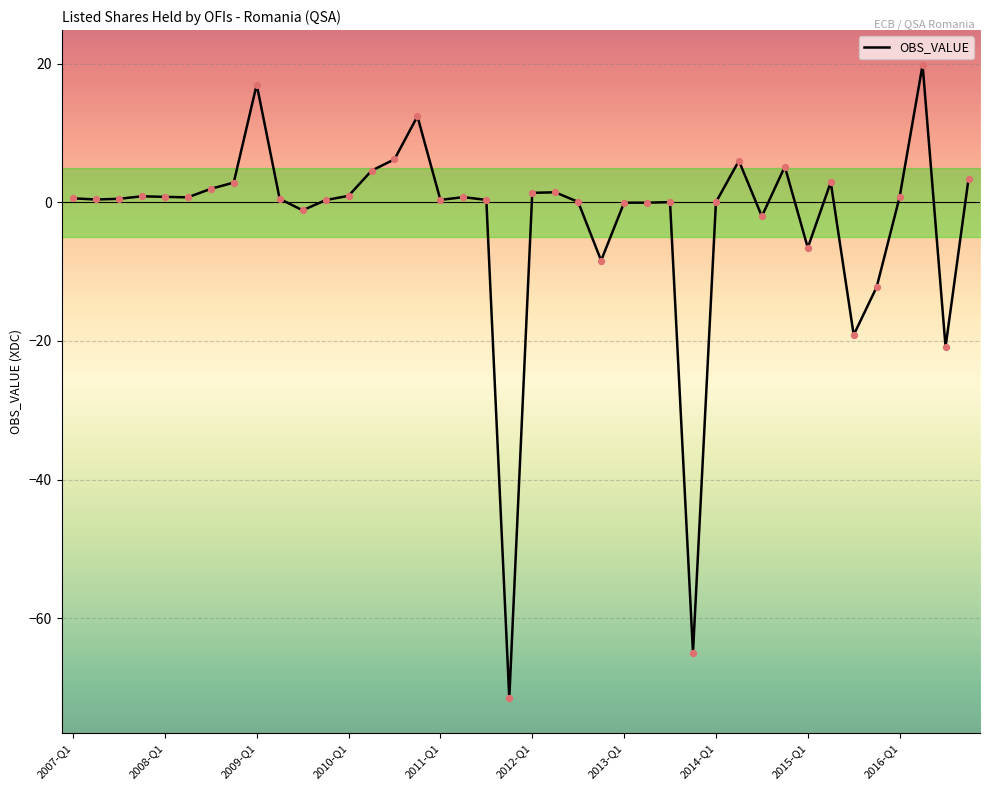

What is the maximum value shown in the chart?

19.9